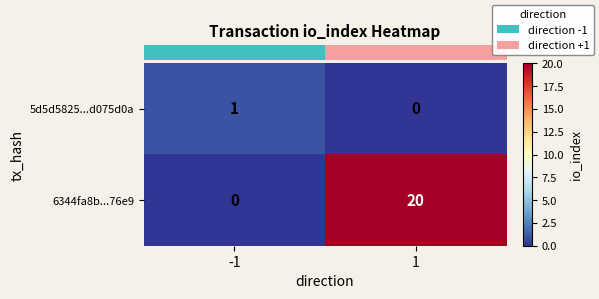

What is the total value across all series at 1?

20